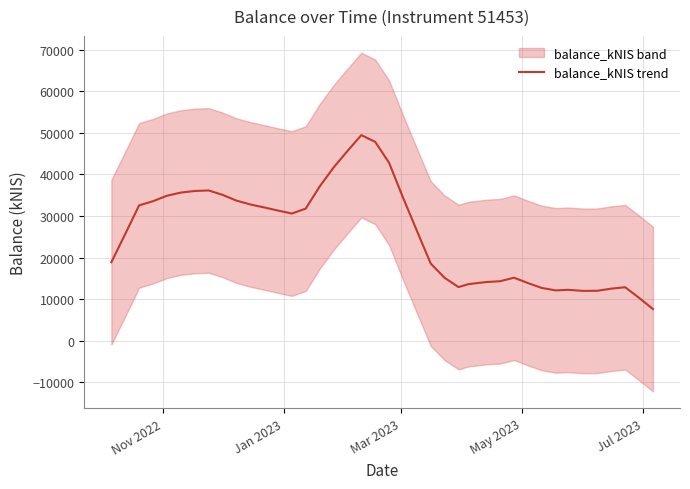

What is the lowest value of the balance_kNIS trend series?

7597.4